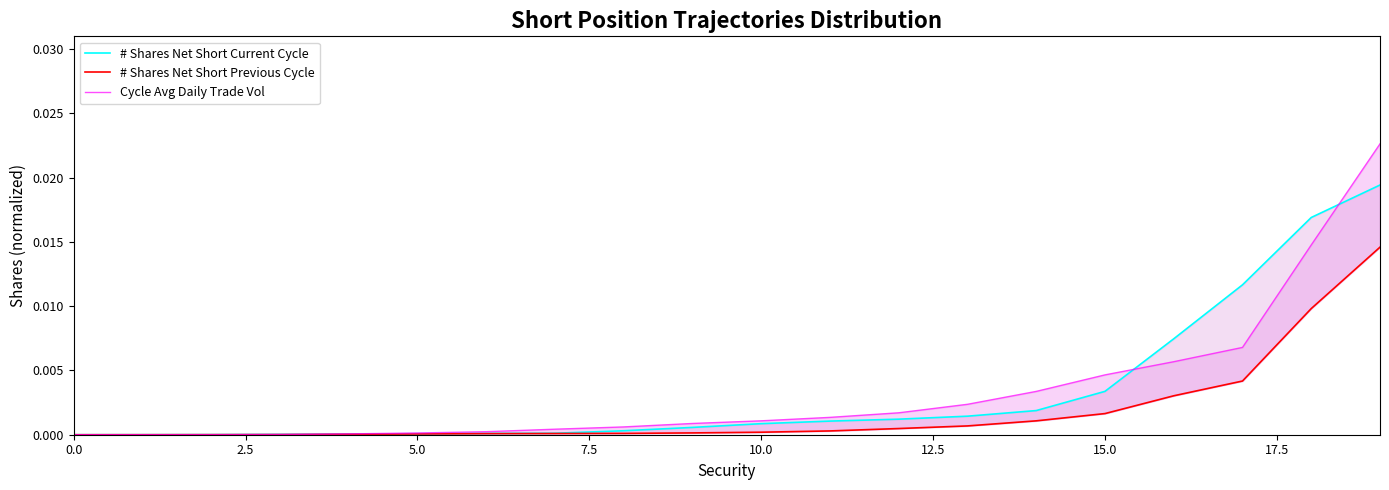

At how many categories does at least one series exceed 0?

20